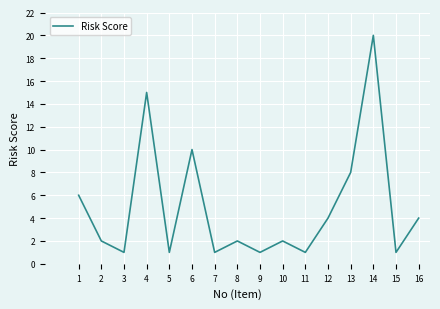

What is the greatest value displayed?

20